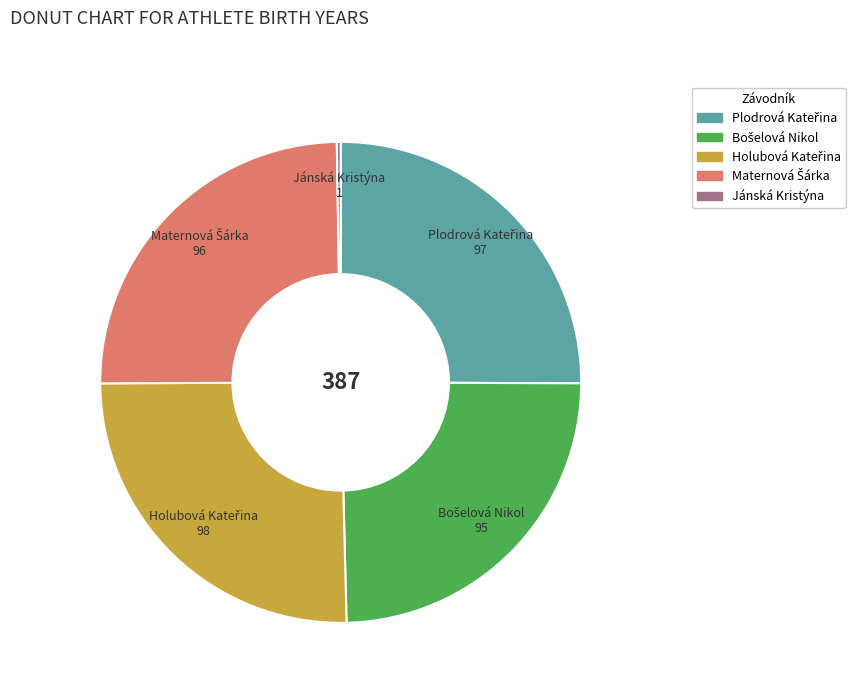

Is there a majority slice in this chart?

No